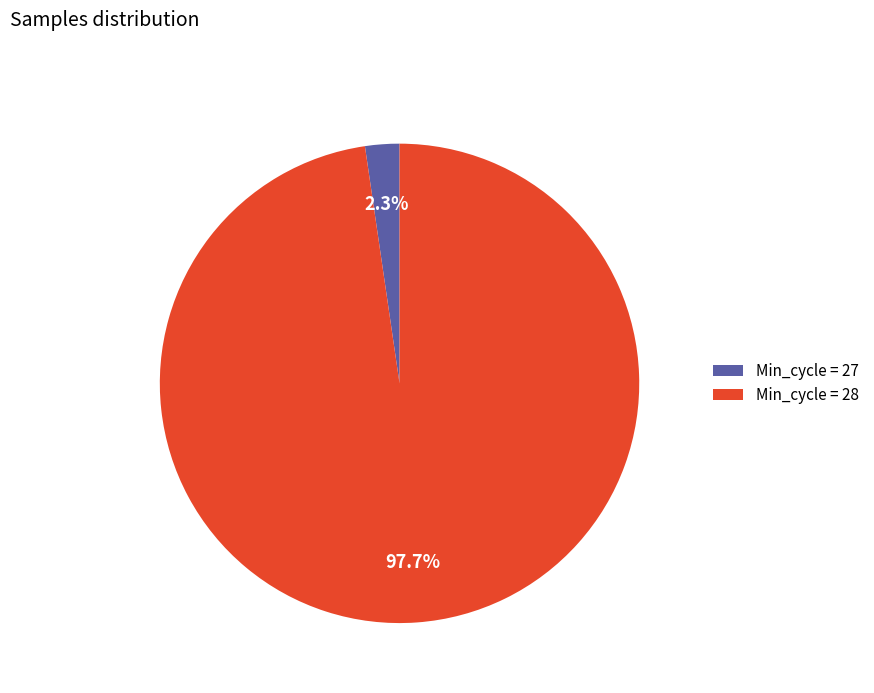

Which category accounts for the majority?

Min_cycle = 28